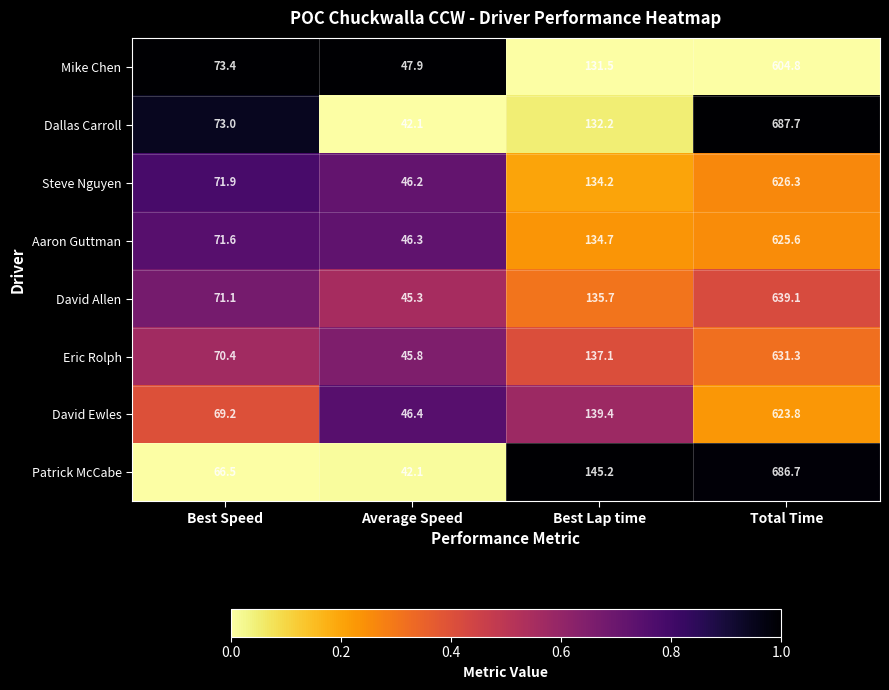

Is the value of David Allen at Total Time greater than the value of Dallas Carroll at Total Time?

No